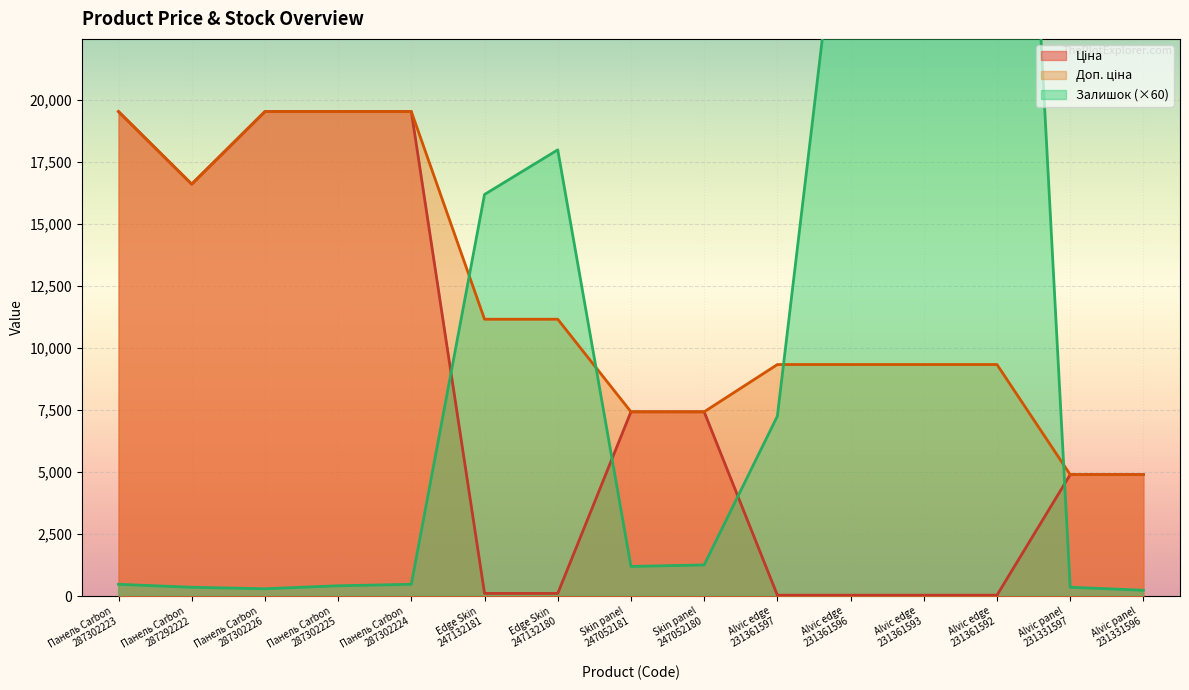

The Залишок series shows 32040.0 at Alvic edge
231361596. True or false?

True